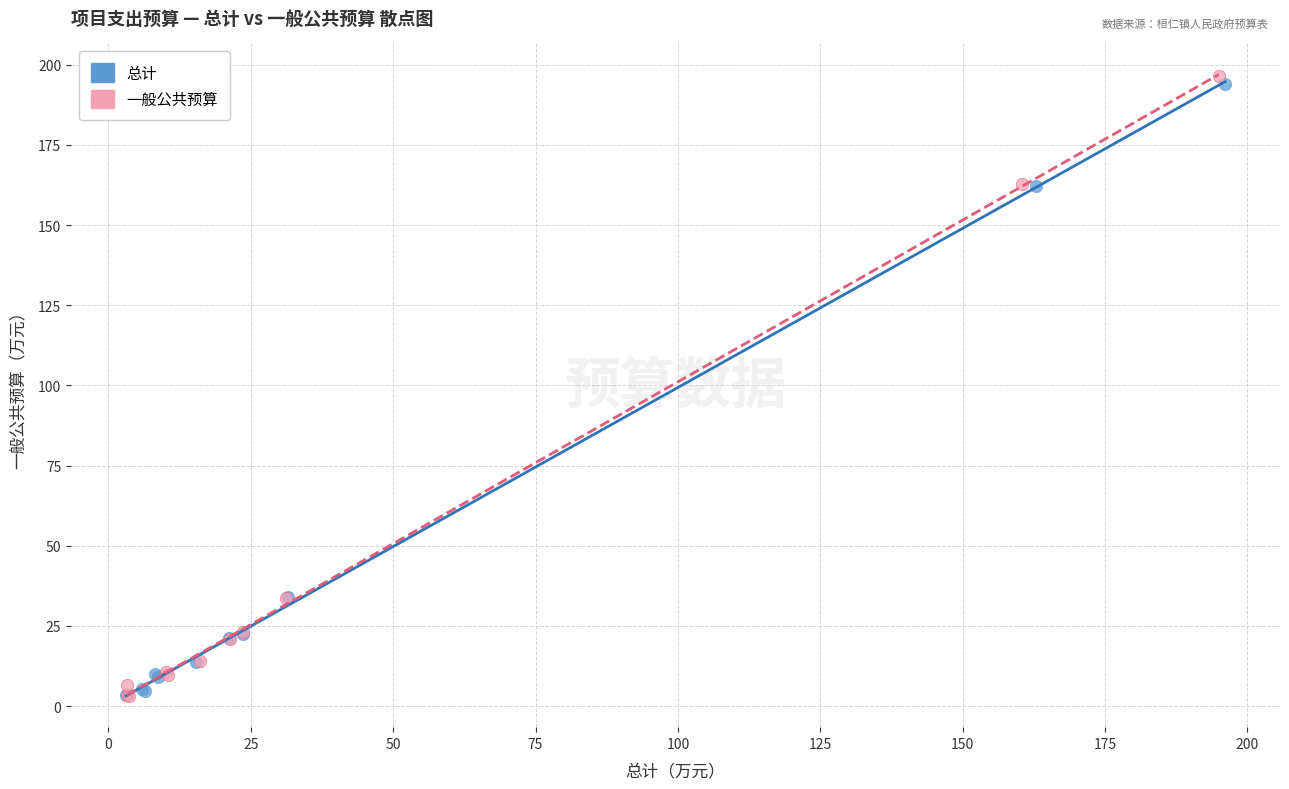

What are all the series names shown in the legend?

总计, 一般公共预算